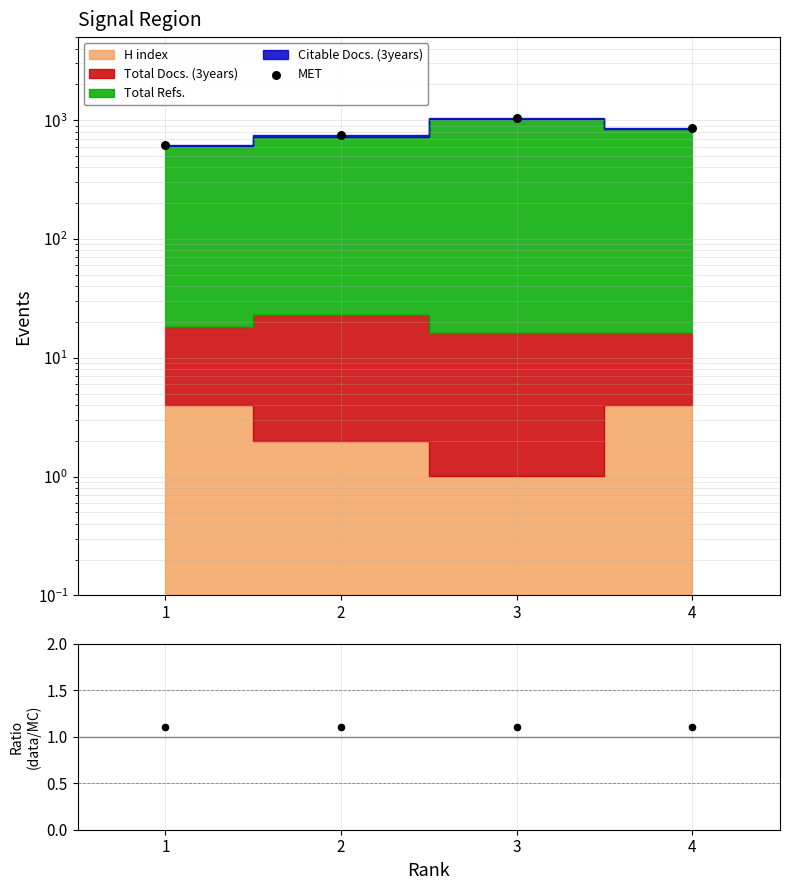

Which series has the largest Y range (max minus min)?

MET